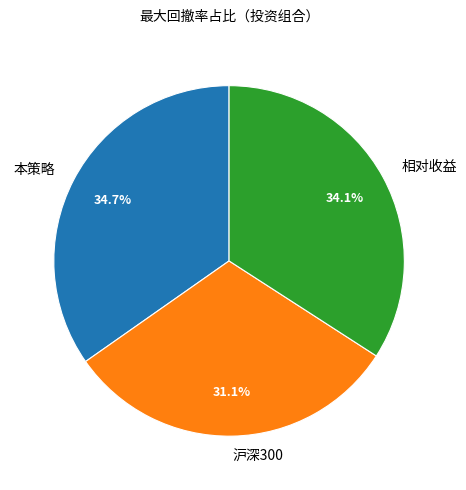

Is it true that 沪深300 is 22% of the pie?

False